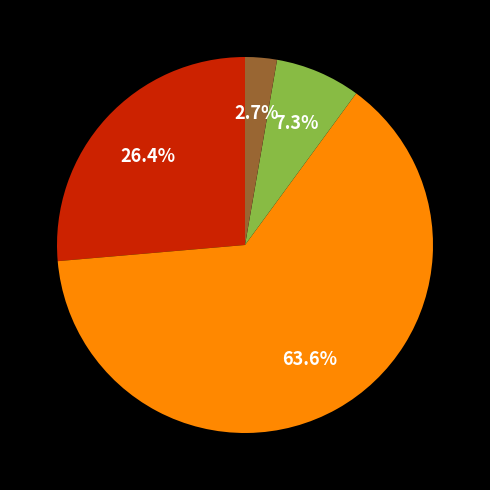

Is there any slice that represents more than half of the pie?

Yes